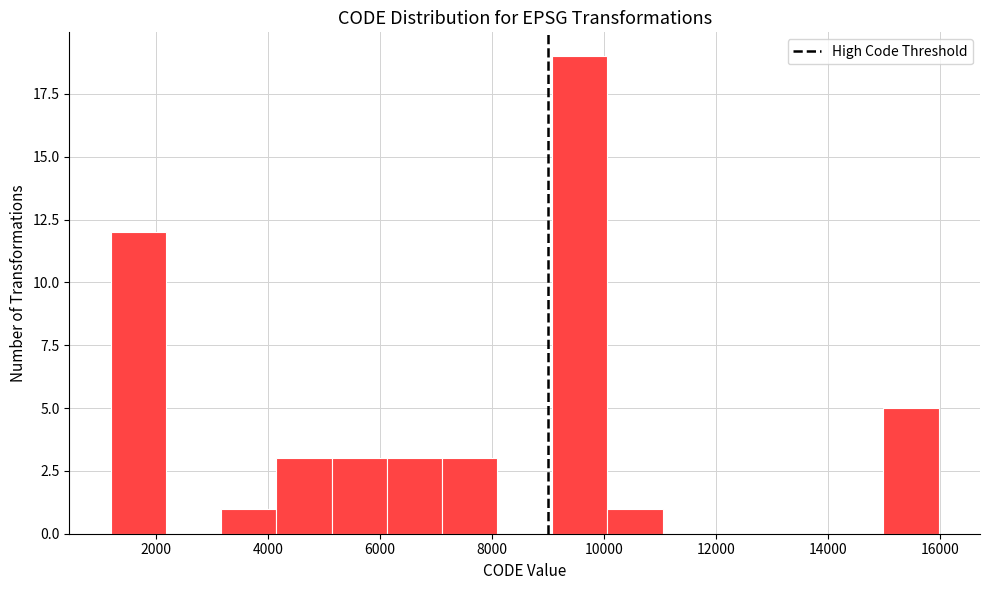

Reading left to right, list every bar in this chart as the range it spans on the x-axis followed by its height. Neither the bar edges nor the heights are printed on the chart, so give them approximately, as read against the axes.

1200 to 2200: 12
2200 to 3200: 0
3200 to 4200: 1
4200 to 5200: 3
5200 to 6200: 3
6200 to 7200: 3
7200 to 8000: 3
8000 to 9000: 0
9000 to 10000: 19
10000 to 11000: 1
11000 to 12000: 0
12000 to 13000: 0
13000 to 14000: 0
14000 to 15000: 0
15000 to 16000: 5